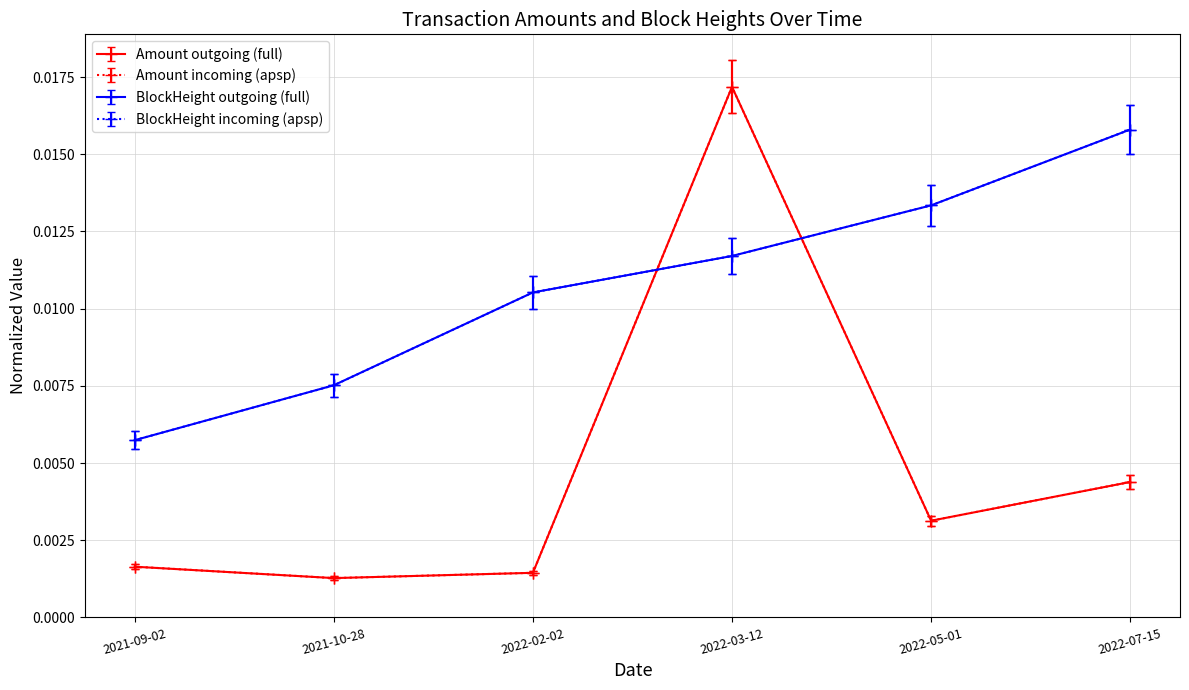

At which category is the sum across all series the highest?

2022-03-12